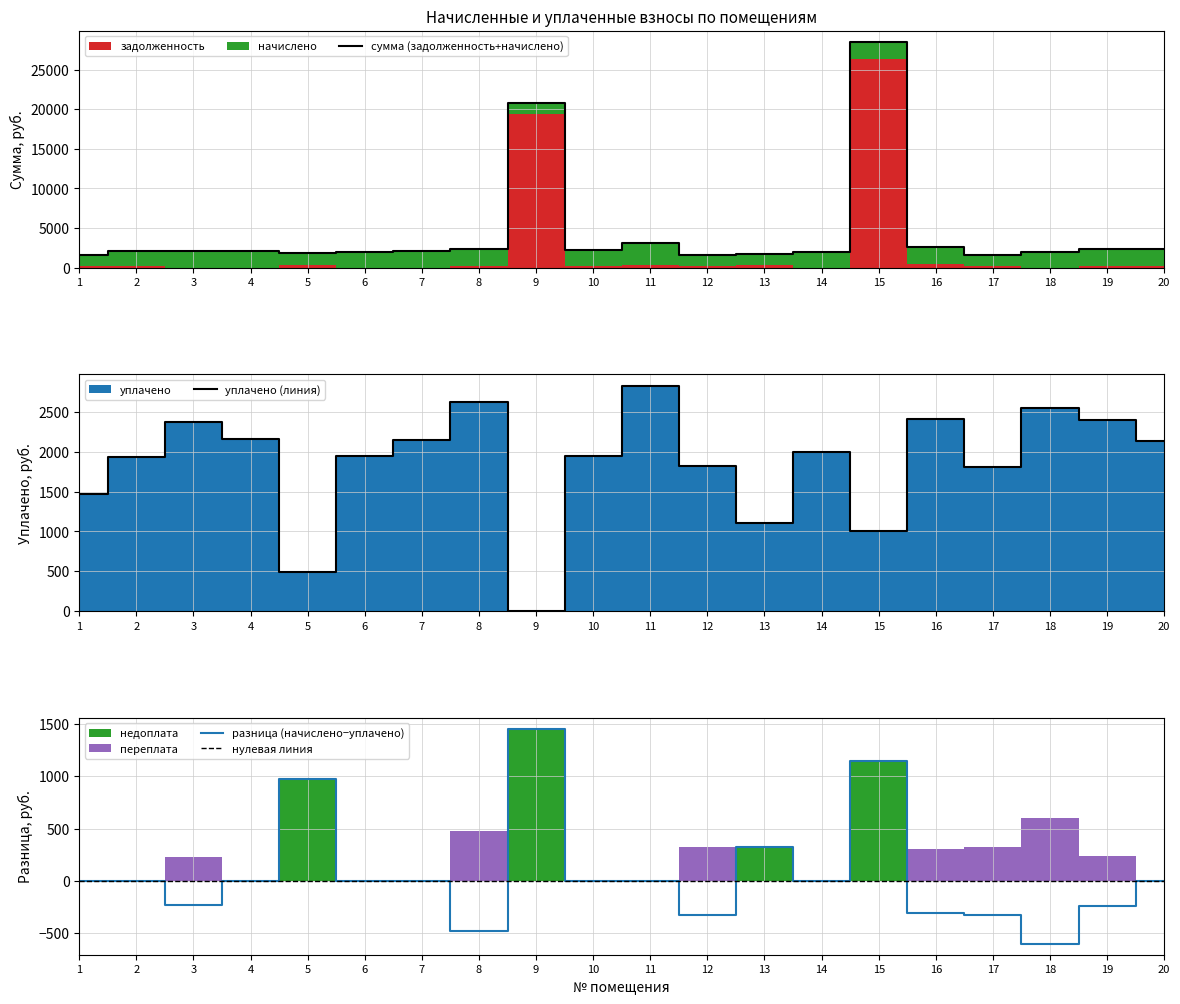

Is the value of задолженность at 15 greater than the value of уплачено at 11?

Yes